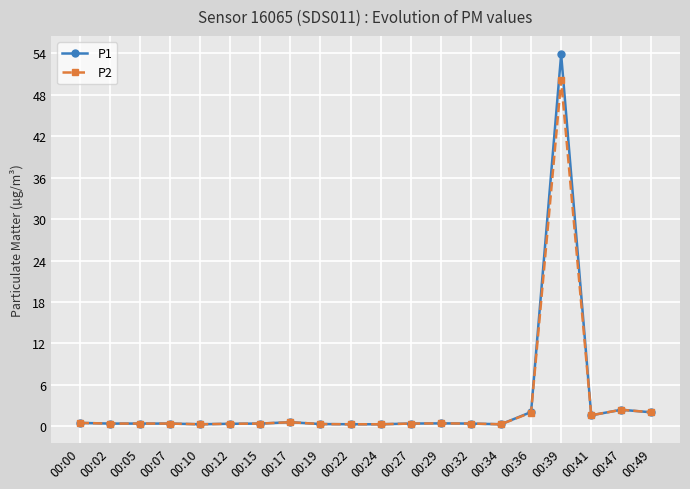

How many series are shown in this chart?

2